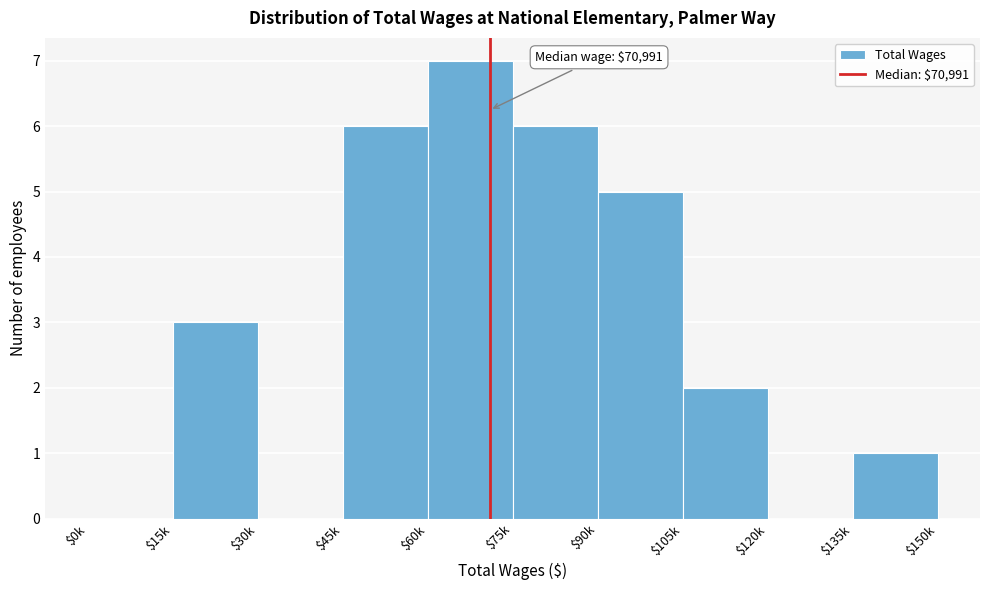

What is the sum of all values?

30